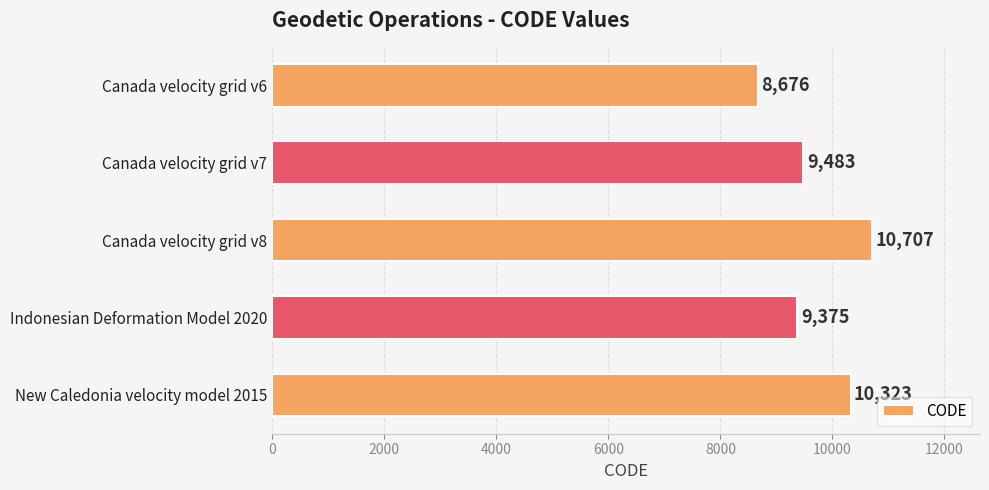

Where is the data nearest to the value 9691?

Canada velocity grid v7